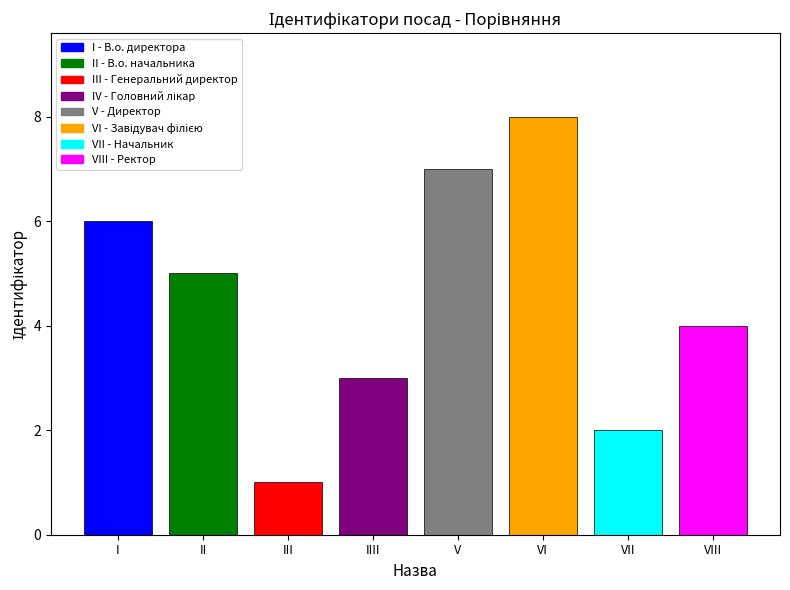

What is the minimum value shown in the chart?

1